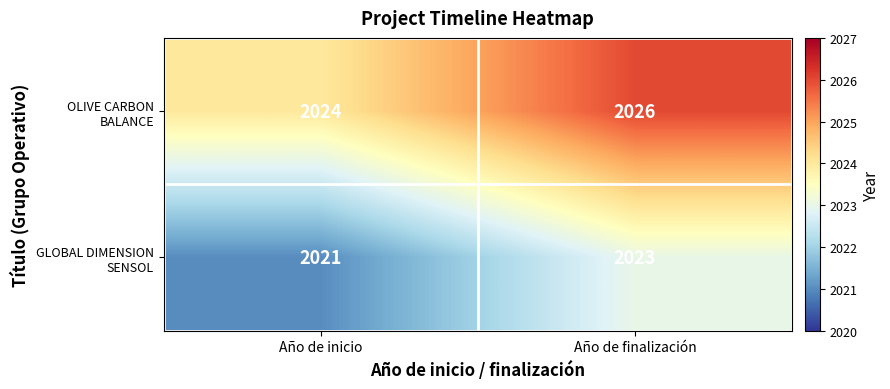

What is the total value across all series at Año de finalización?

4049